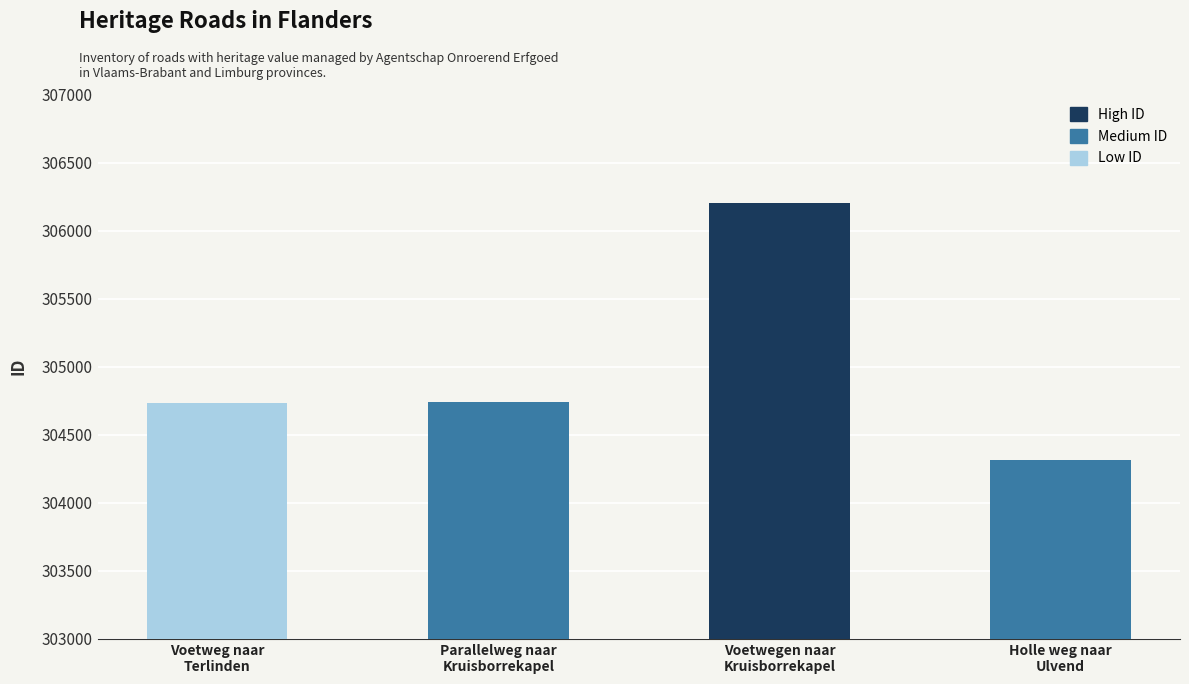

What is the ratio of the value at Voetweg naar
Terlinden to the value at Voetwegen naar
Kruisborrekapel?

1.0